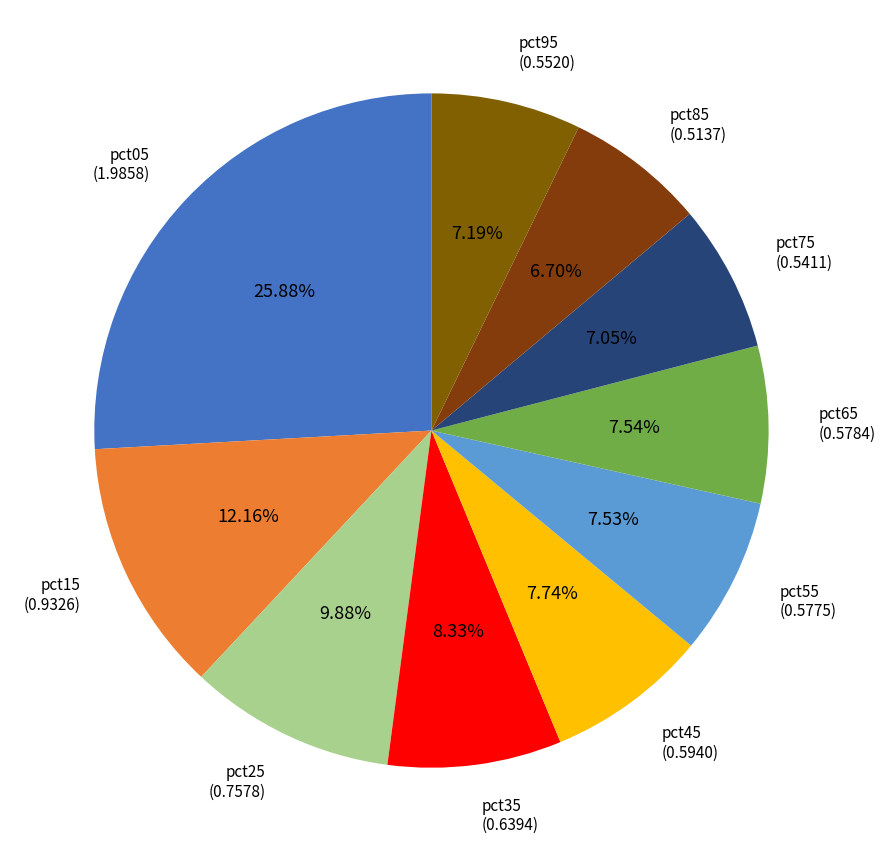

Count the number of slices in the pie.

10